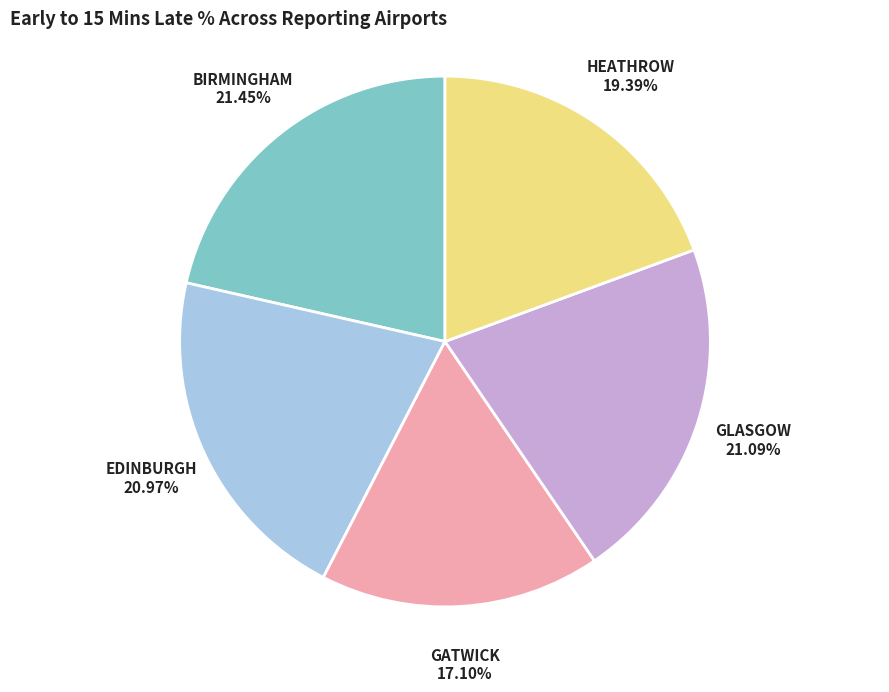

Is there a majority slice in this chart?

No